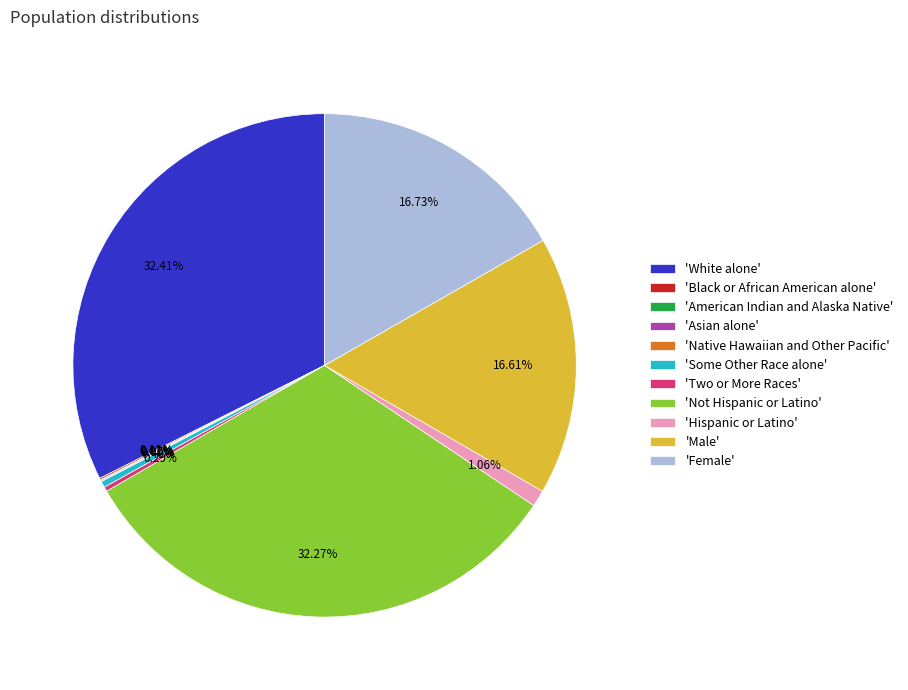

What percentage do American Indian and Alaska Native and Black or African American alone together represent?

0.2%